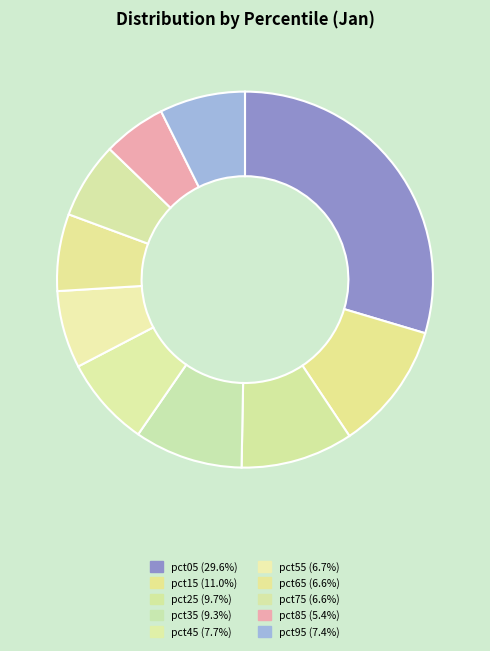

To the nearest percent, what is the difference between the pct15 and pct05 slice percentages?

19%